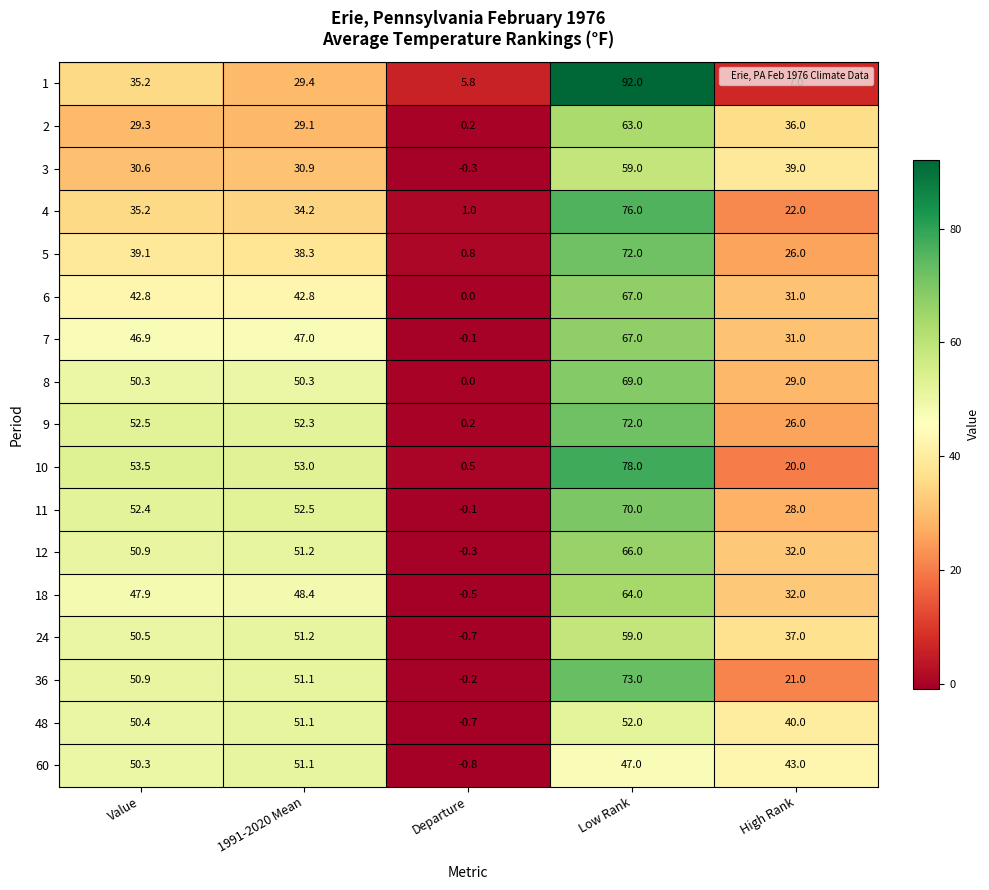

At how many categories does at least one series exceed 77?

1